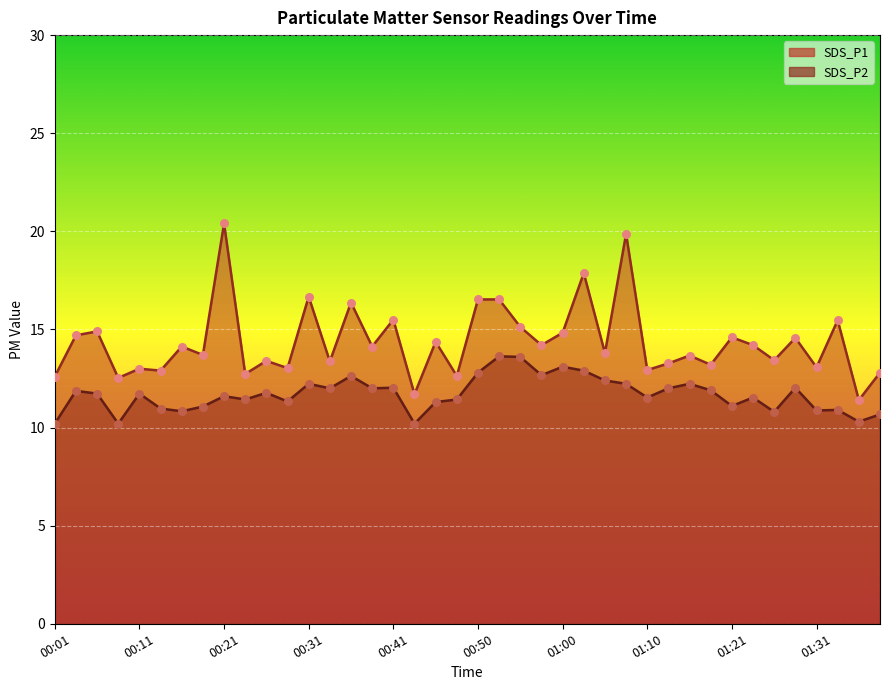

Which series has the widest spread of Y values?

SDS_P1